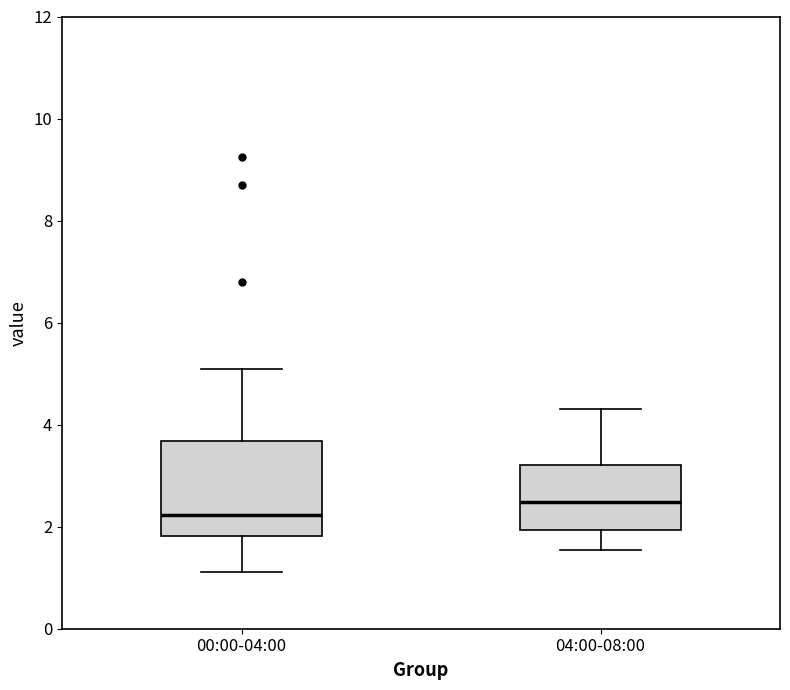

Reading left to right, transcribe this box plot: for each box, give where its median line is, the range the box spans, and where its two whiskers end, as read against the y-axis. The values are not printed on the chart, so give them approximately, as read against the axis.

00:00-04:00: median 2.2, box 1.8 to 3.6, whiskers 1.2 to 5.2
04:00-08:00: median 2.4, box 2.0 to 3.2, whiskers 1.6 to 4.4